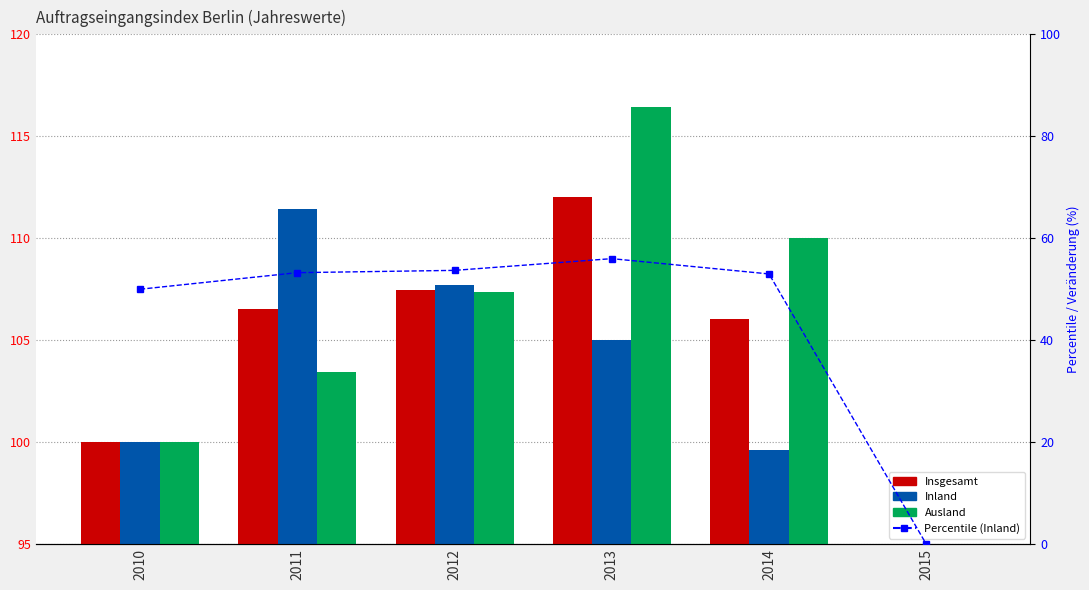

Which series has the largest range (max minus min)?

Ausland